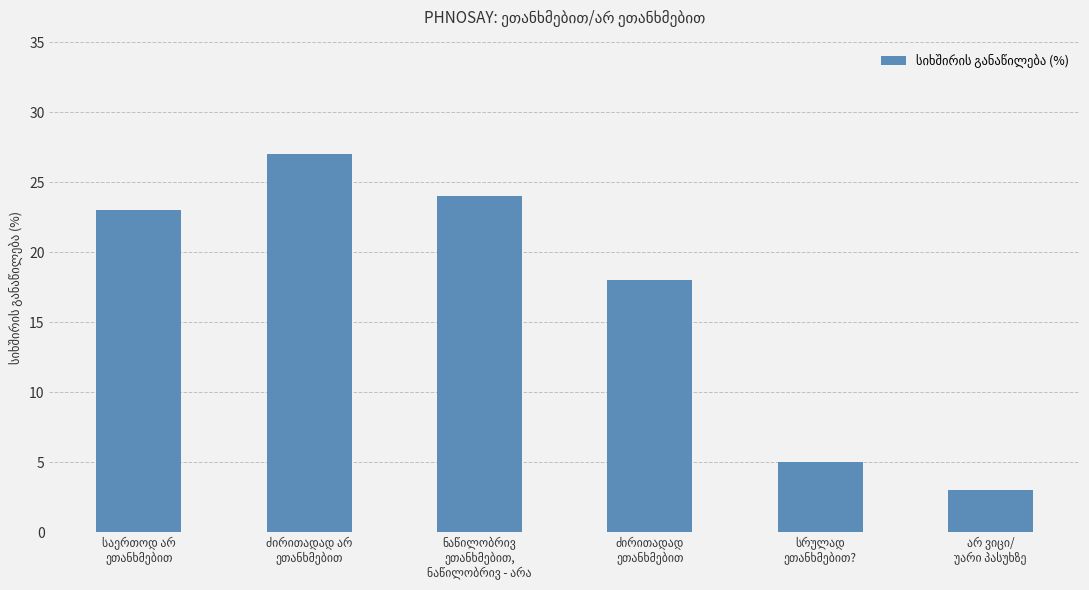

How many data points does each series have?

6